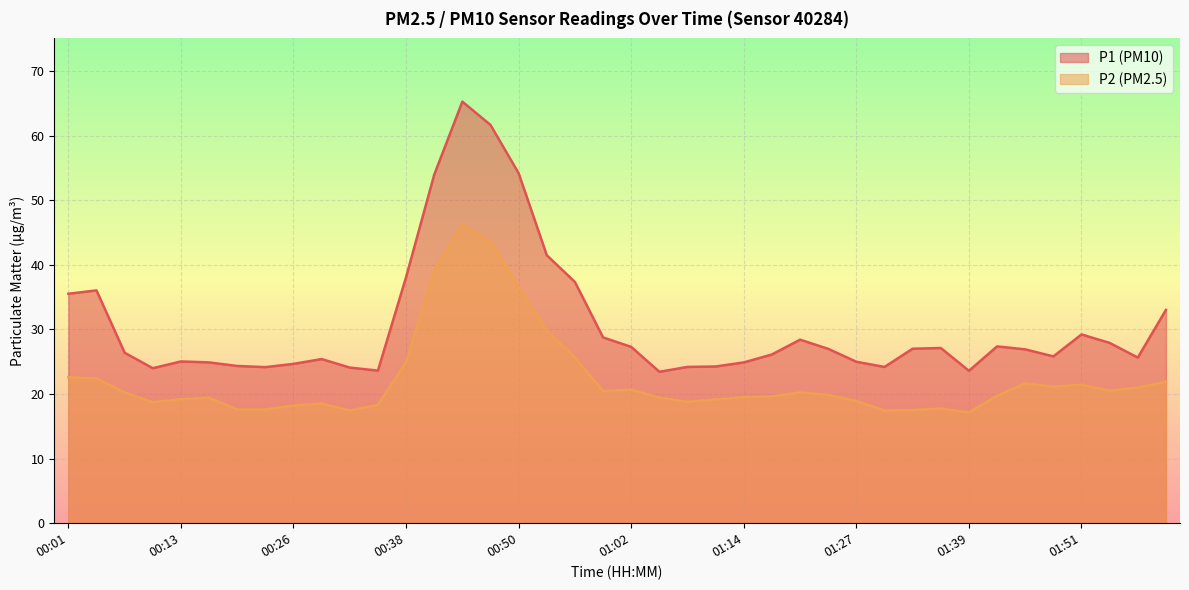

At which label does P2 first exceed 19?

00:01